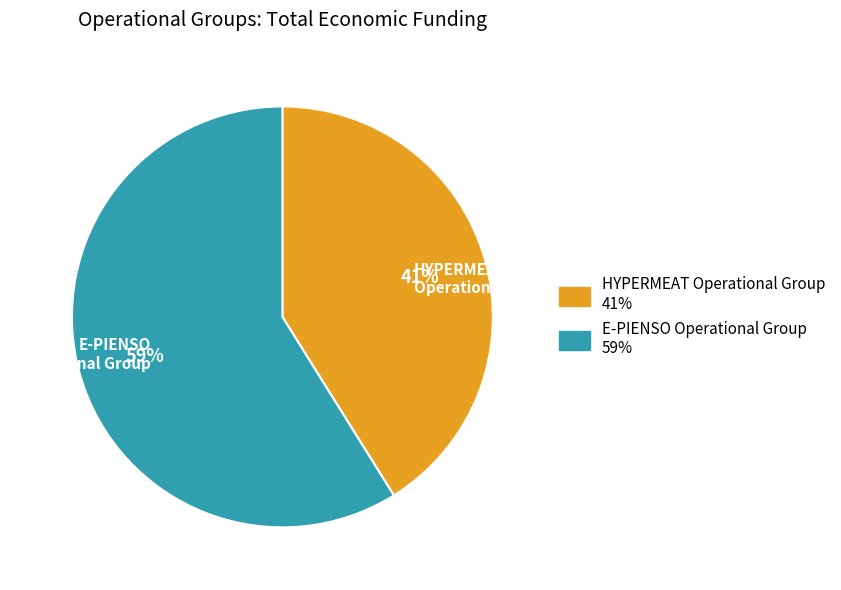

Rank the categories by value from lowest to highest.

HYPERMEAT Operational Group, E-PIENSO Operational Group